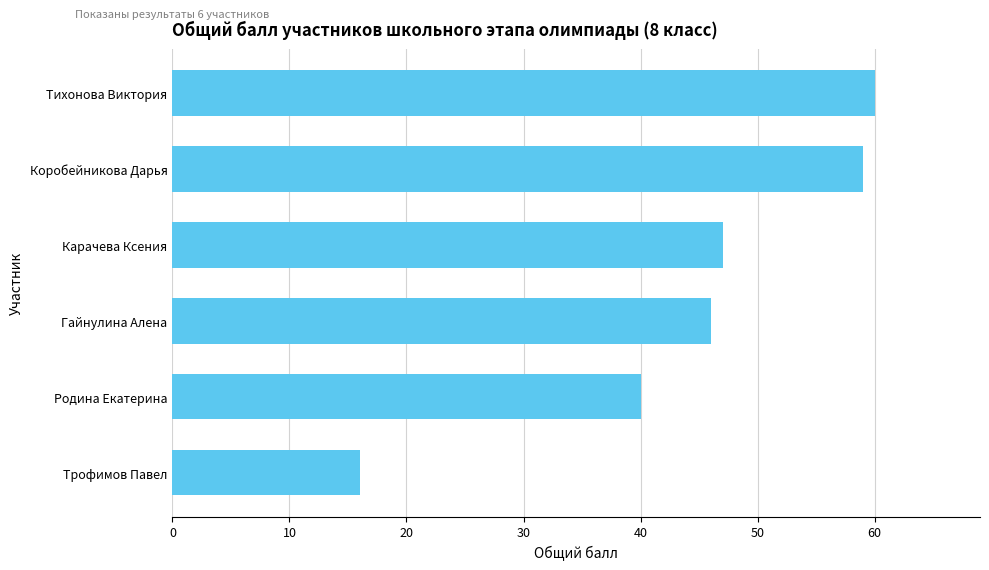

What is the average value?

45